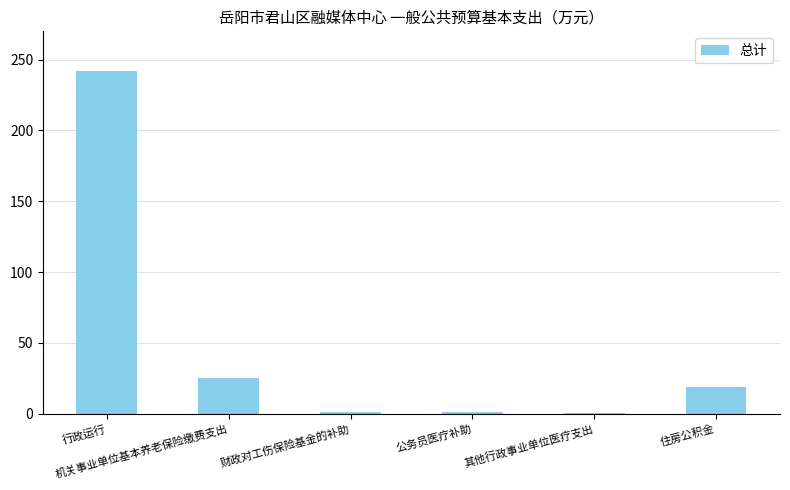

What is the greatest value displayed?

242.3